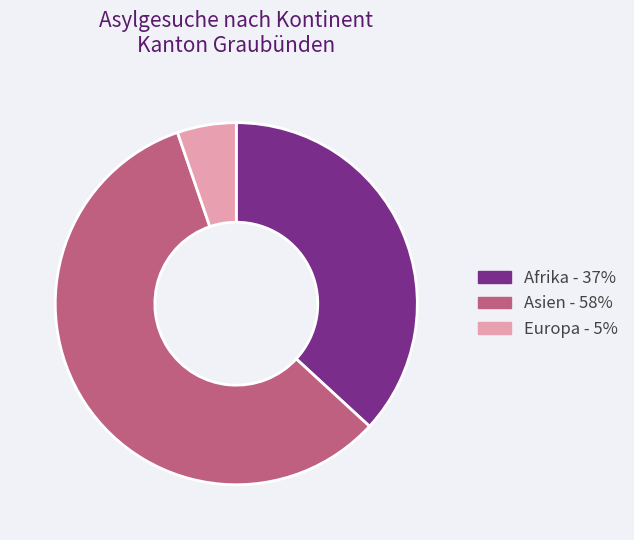

Which category has the smallest portion of the pie?

Europa